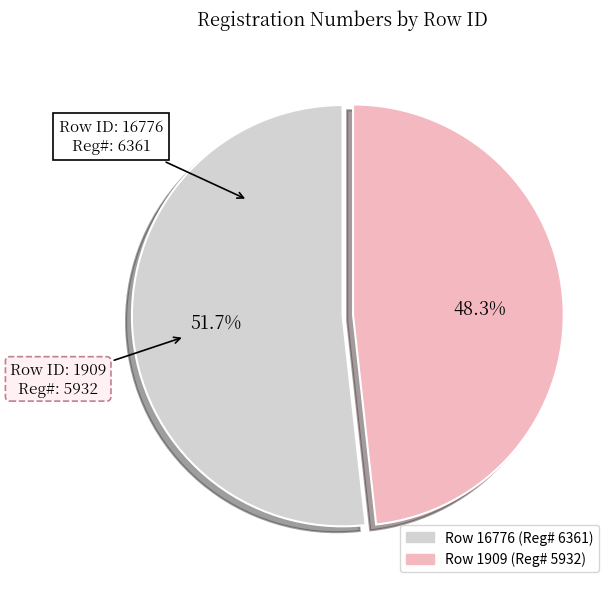

Is there any slice that represents more than half of the pie?

Yes